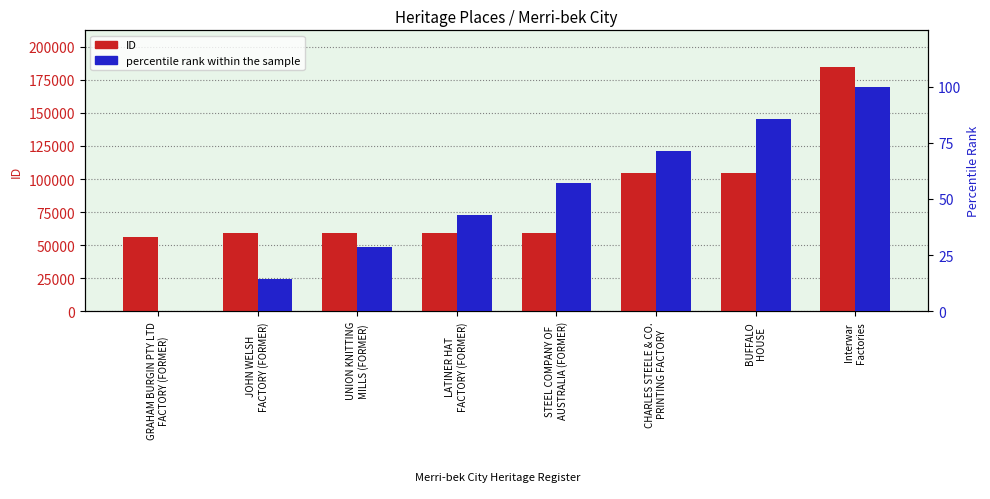

At how many categories does at least one series exceed 60289?

3